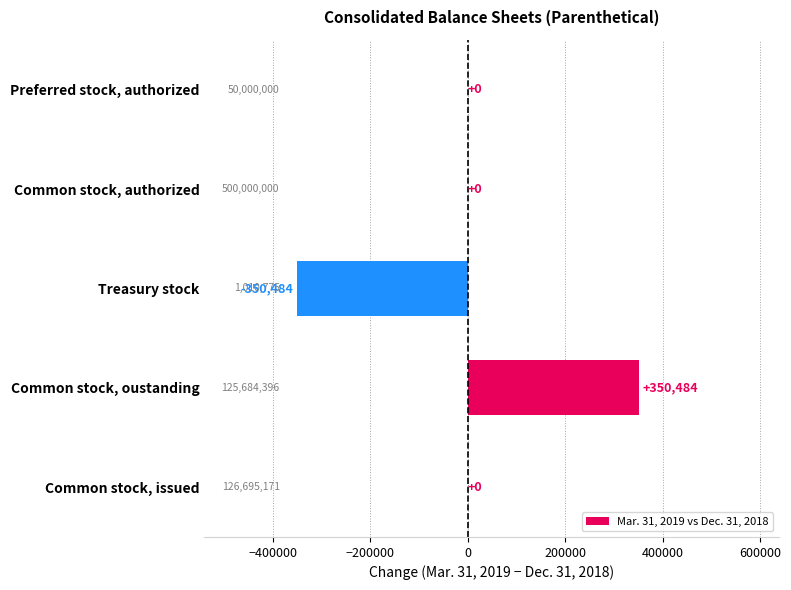

What is the change in value from Common stock, oustanding to Common stock, authorized?

-350484